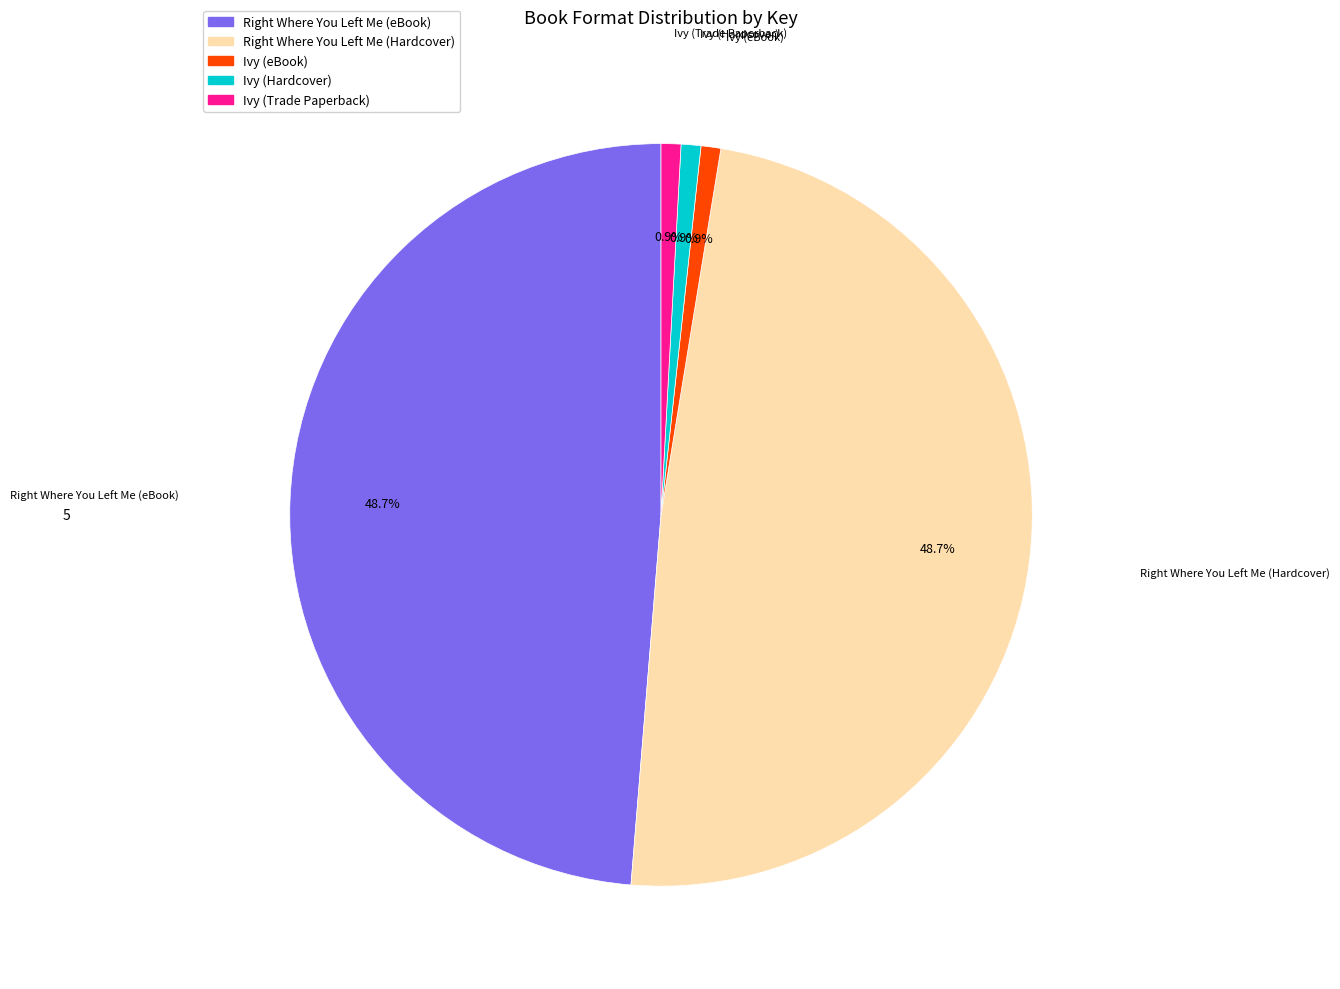

Is there a majority slice in this chart?

No